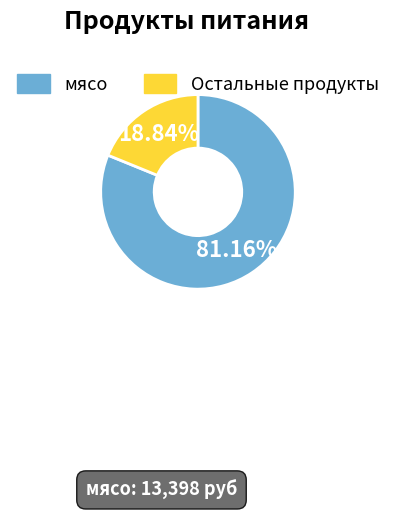

Is there a majority slice in this chart?

Yes